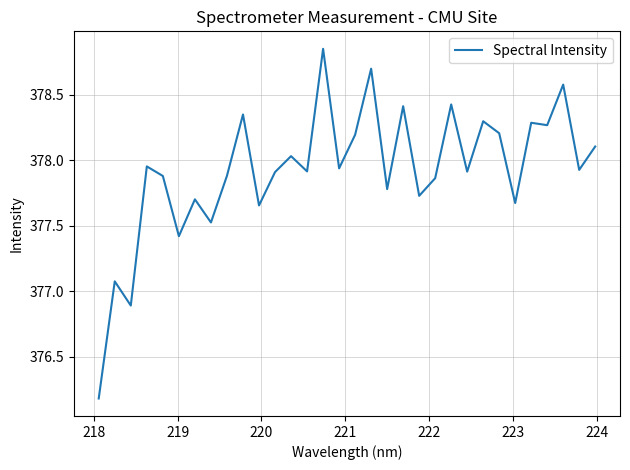

What is the difference between the second highest and second lowest values?

1.8